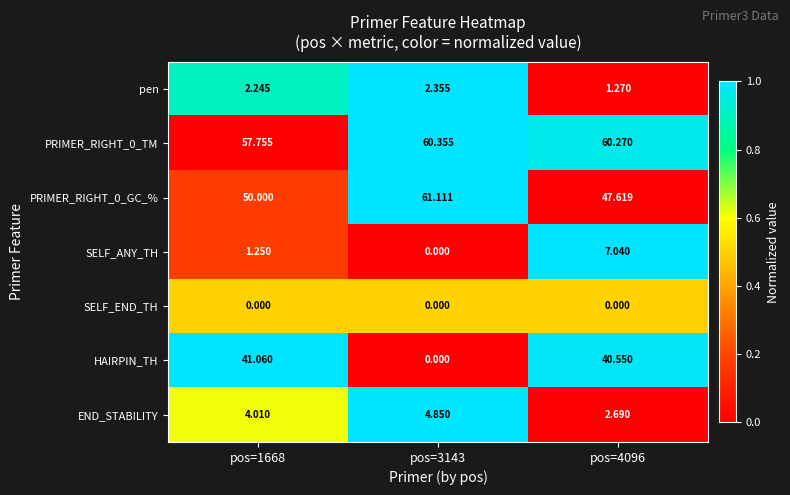

Is the value of END_STABILITY at pos=4096 greater than the value of PRIMER_RIGHT_0_TM at pos=3143?

No